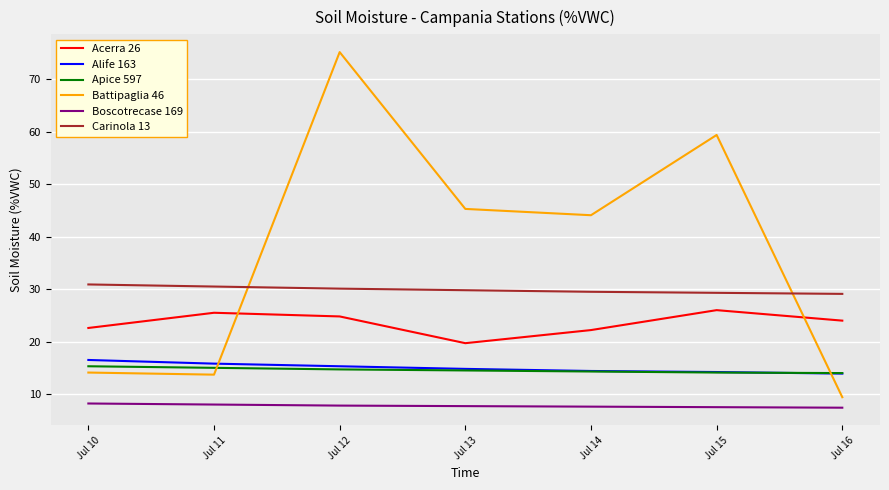

The value of Carinola 13 at Jul 12 is 30.1. True or false?

True